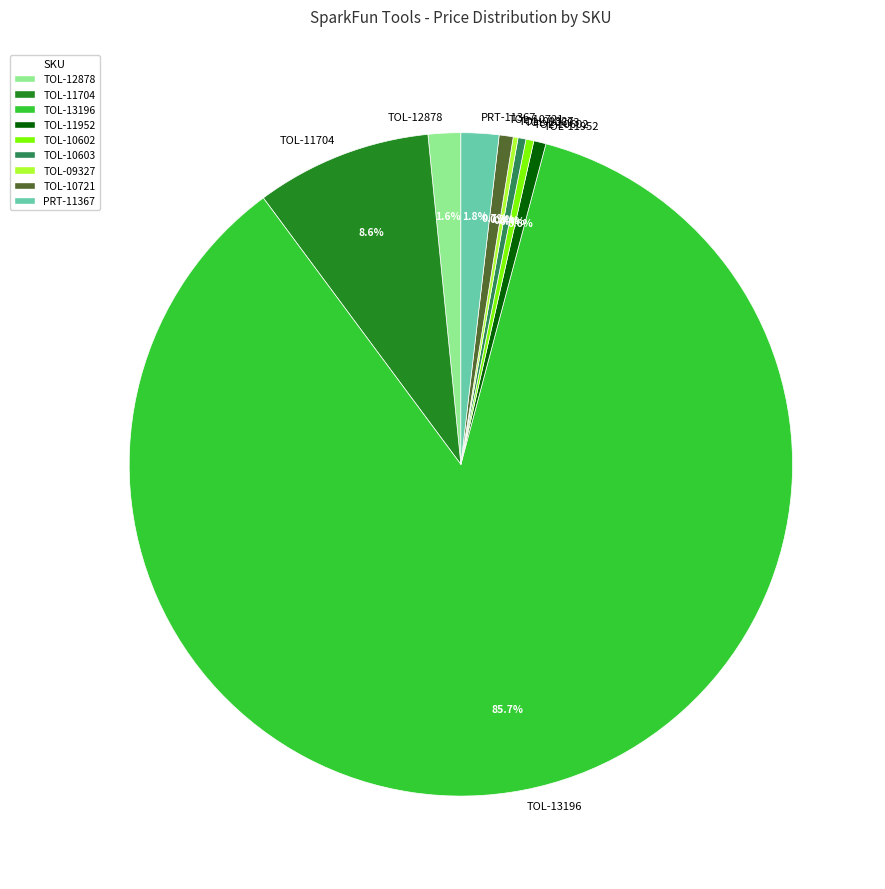

What portion of the pie excludes TOL-12878?

98.4%